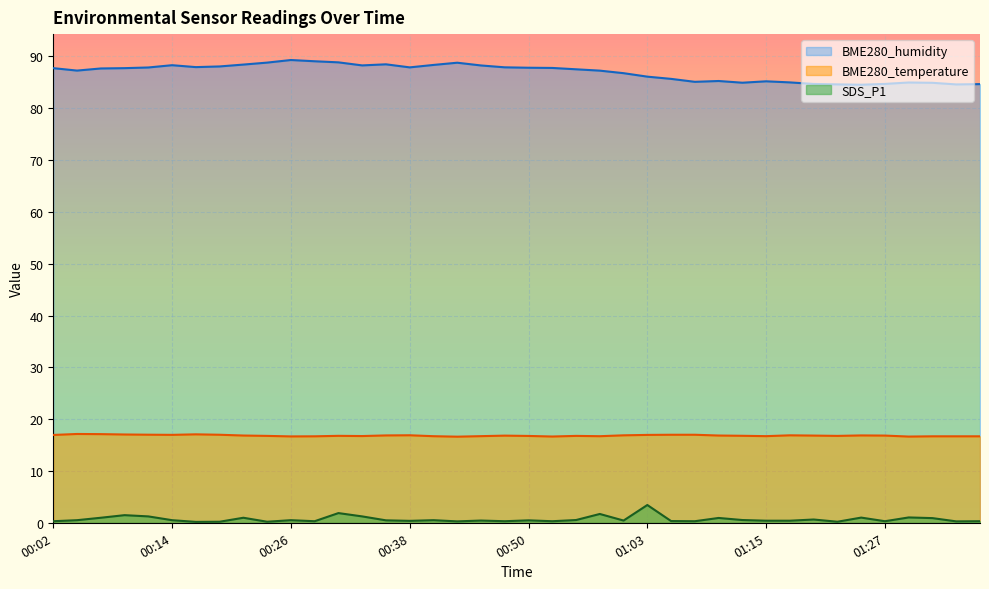

In SDS_P1, how many points are higher than both neighbors (excluding endpoints)?

13